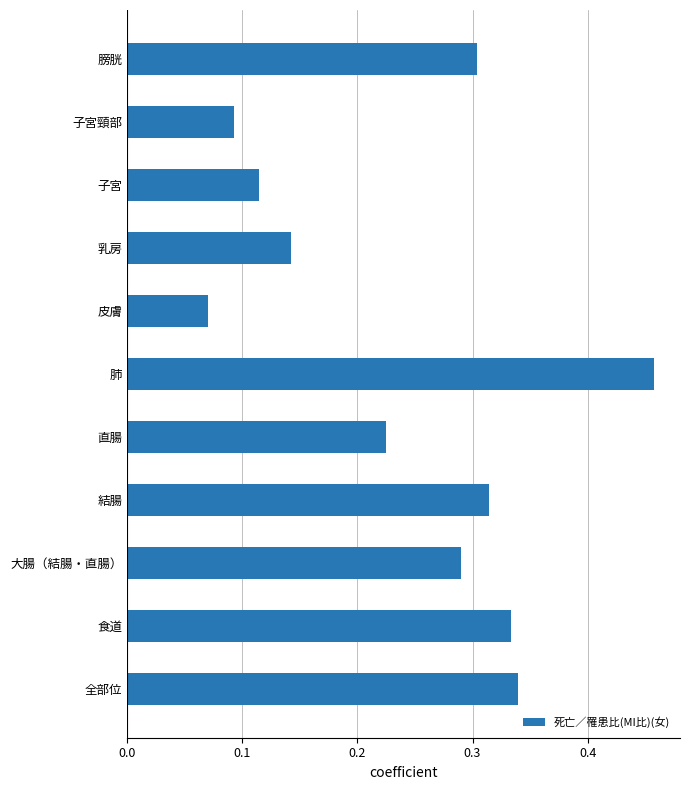

Which label corresponds to the smallest value in the chart?

皮膚